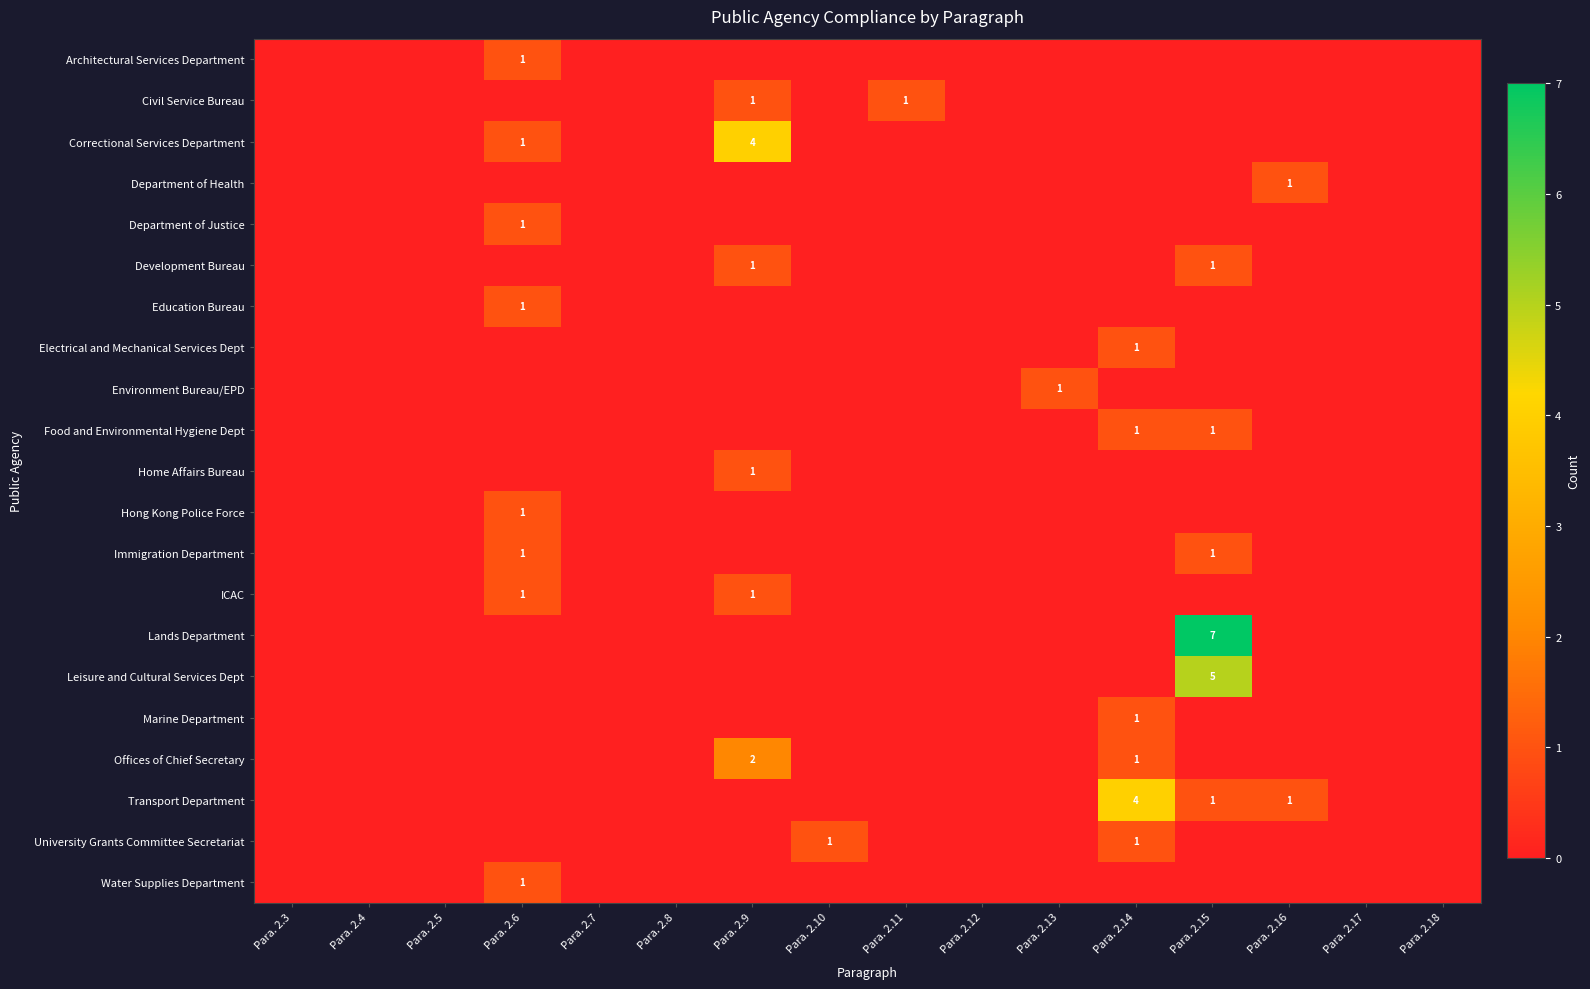

List the series in order of their peak value, highest first.

Lands Department, Leisure and Cultural Services Dept, Correctional Services Department, Transport Department, Offices of Chief Secretary, Architectural Services Department, Civil Service Bureau, Department of Health, Department of Justice, Development Bureau, Education Bureau, Electrical and Mechanical Services Dept, Environment Bureau/EPD, Food and Environmental Hygiene Dept, Home Affairs Bureau, Hong Kong Police Force, Immigration Department, ICAC, Marine Department, University Grants Committee Secretariat, Water Supplies Department